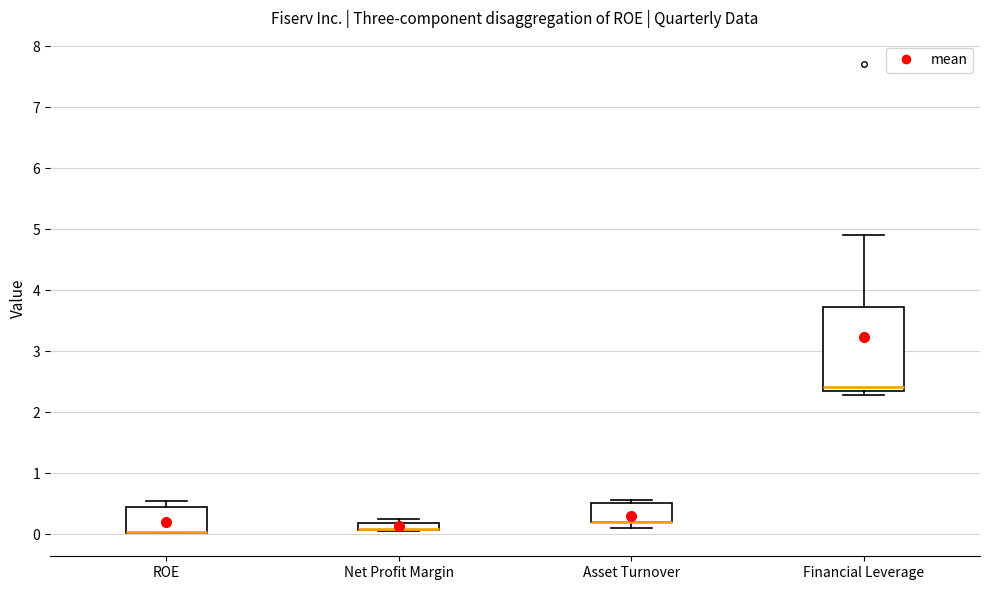

Comparing the boxes themselves (not the whiskers), which one is the tallest?

Financial Leverage